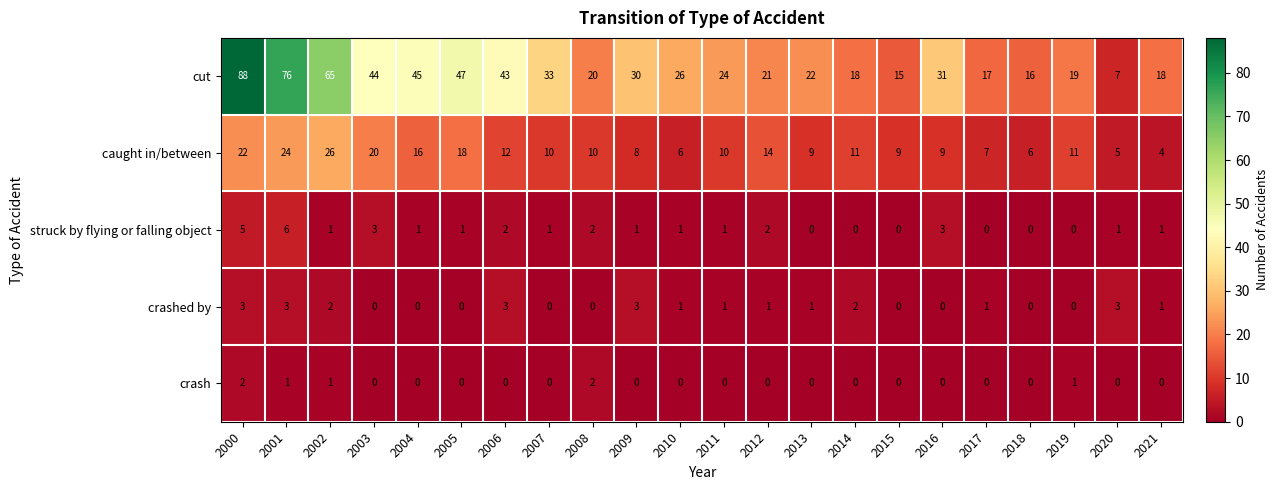

What is the difference between the second highest and minimum values in the crashed by series?

3